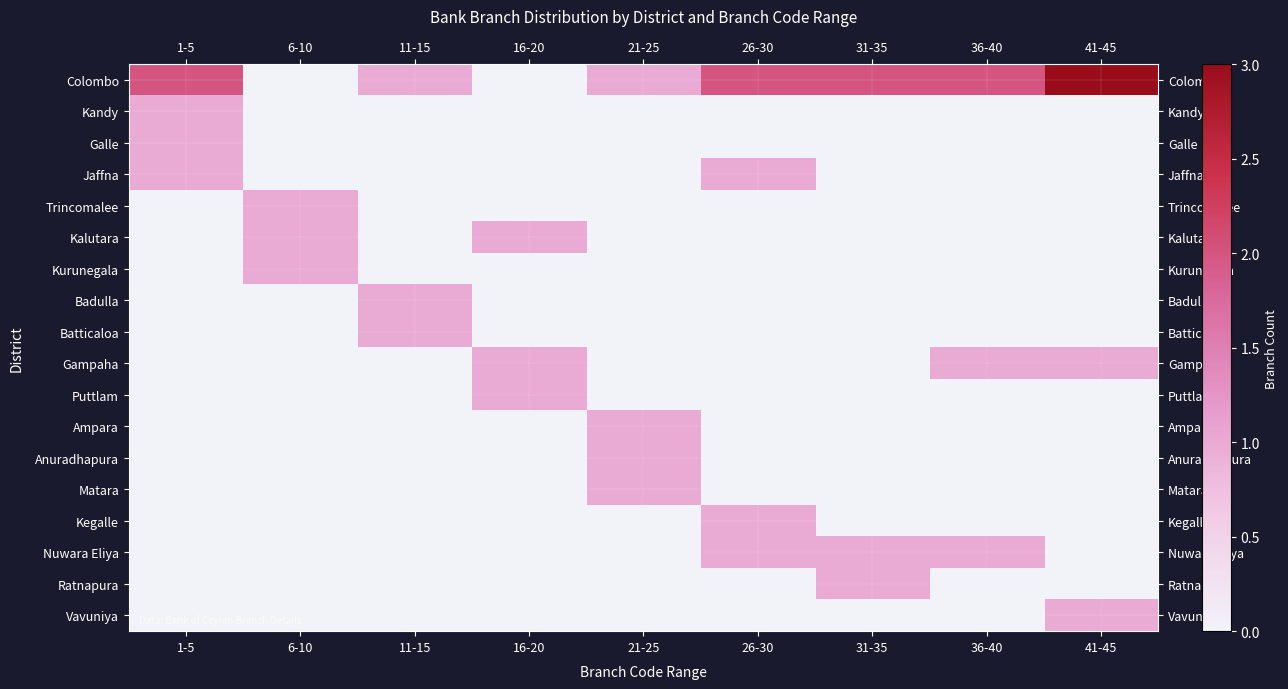

Which category has the lowest value across all series?

6-10